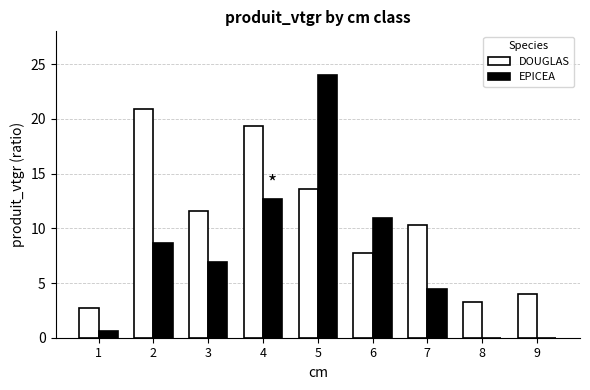

What are all the series names shown in the legend?

DOUGLAS, EPICEA